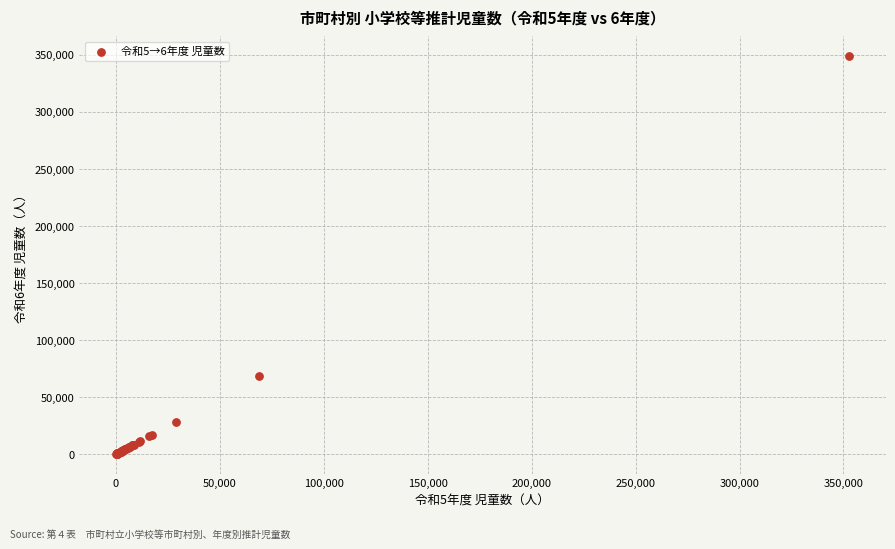

What Y value in the scatter plot is closest to 174413?

68859